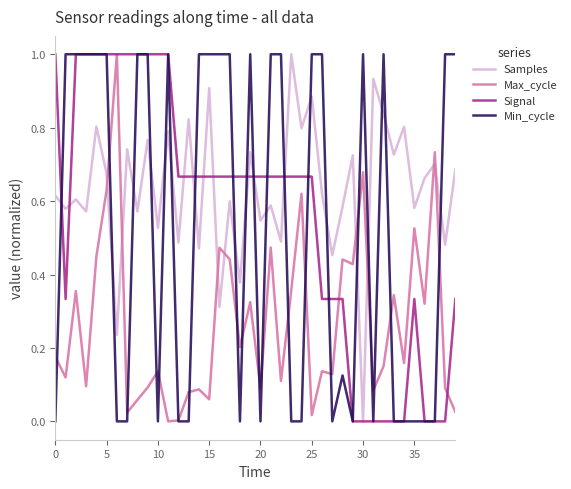

True or false: Samples and Min_cycle intersect in this chart.

True